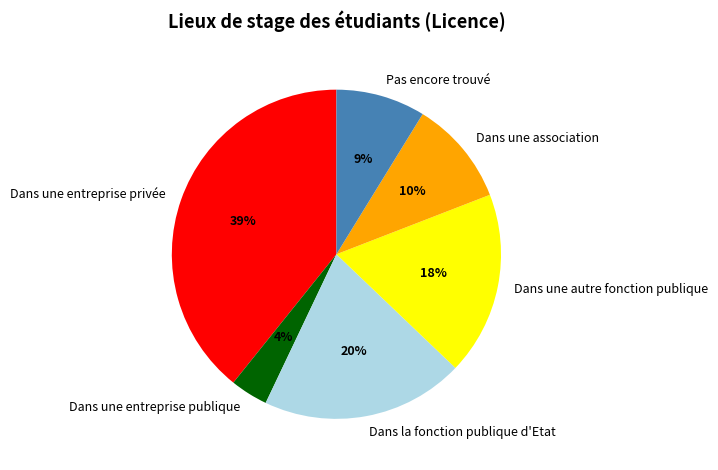

Which has a higher value, Dans une autre fonction publique or Dans une association?

Dans une autre fonction publique